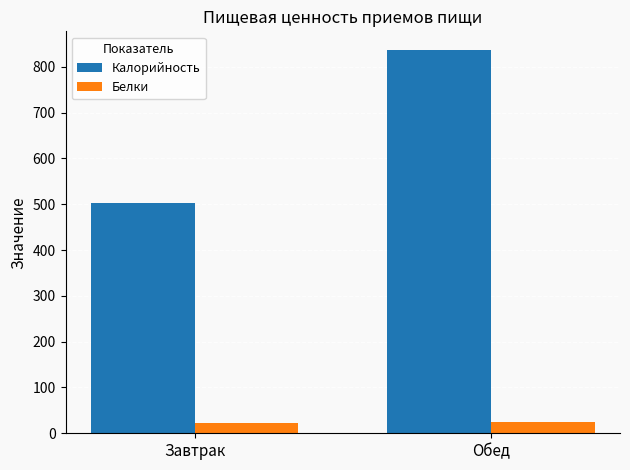

Which series has the widest spread of values?

Калорийность